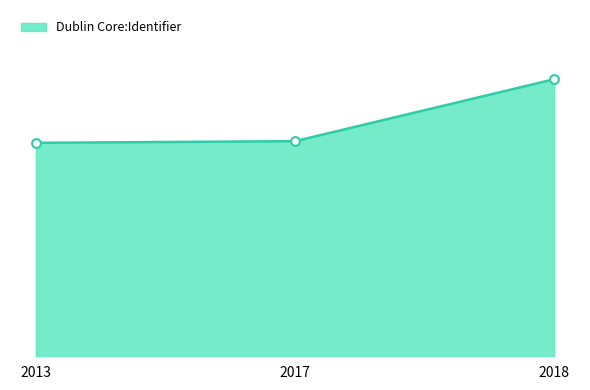

Which has a higher value, 2018 or 2013?

2018